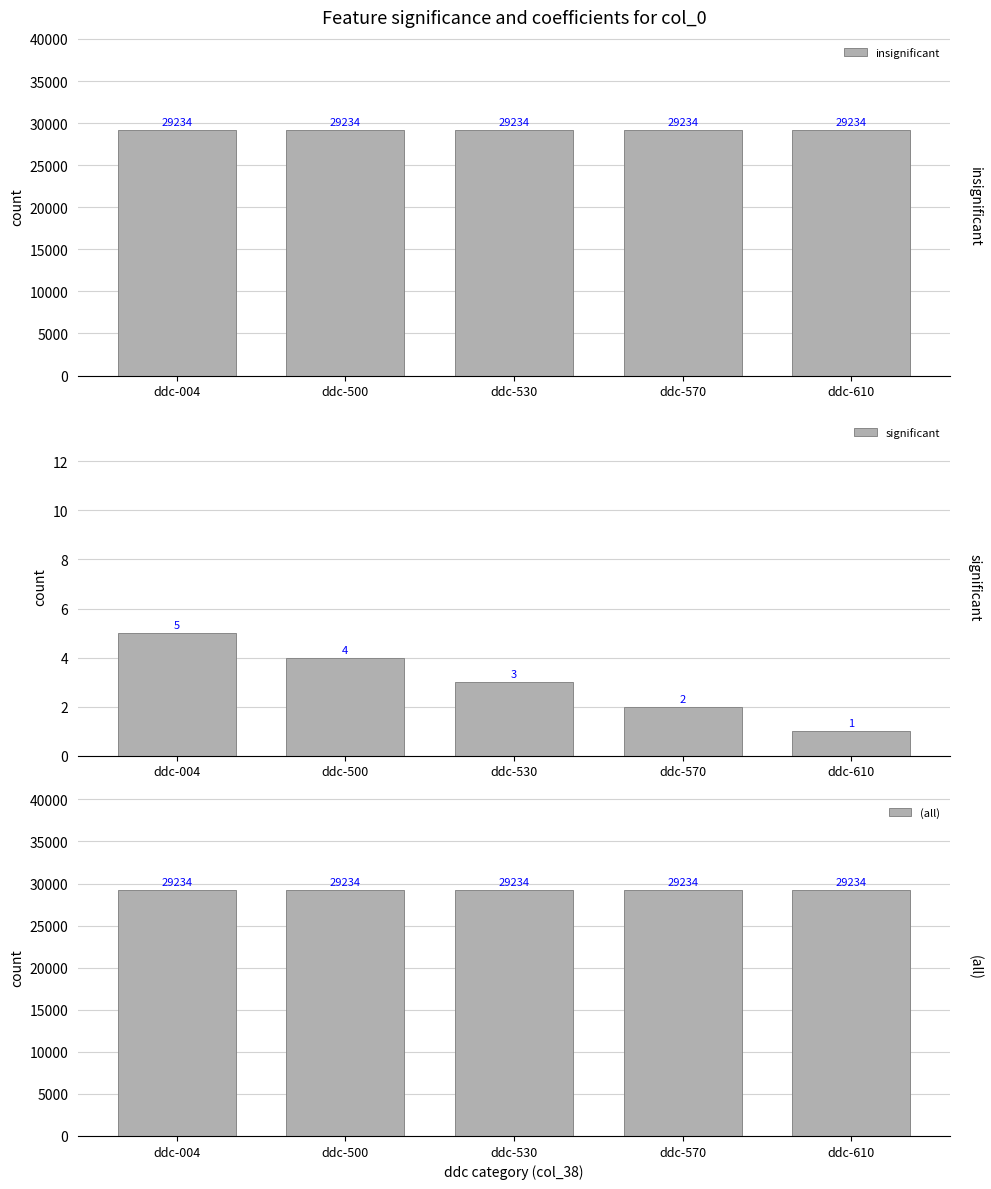

At which category is the sum across all series the highest?

ddc-004